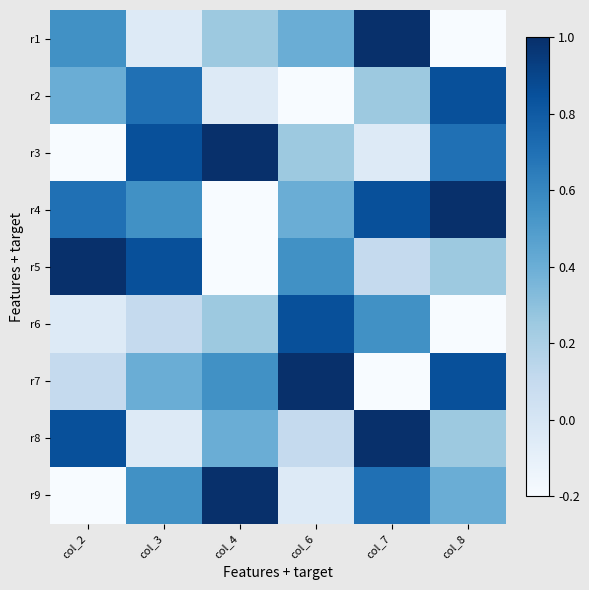

How many categories are shown in the chart?

6